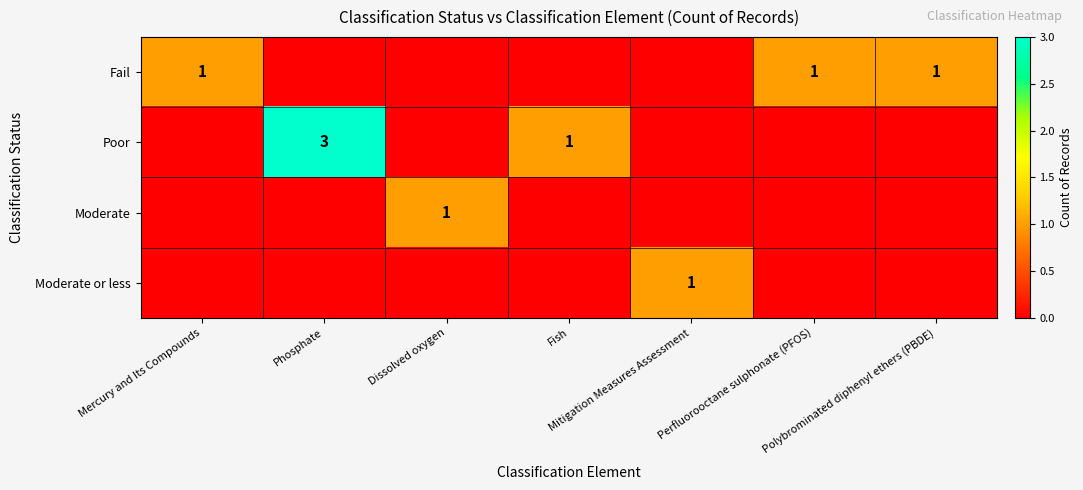

Between Perfluorooctane sulphonate (PFOS) and Dissolved oxygen, which is larger?

Perfluorooctane sulphonate (PFOS)